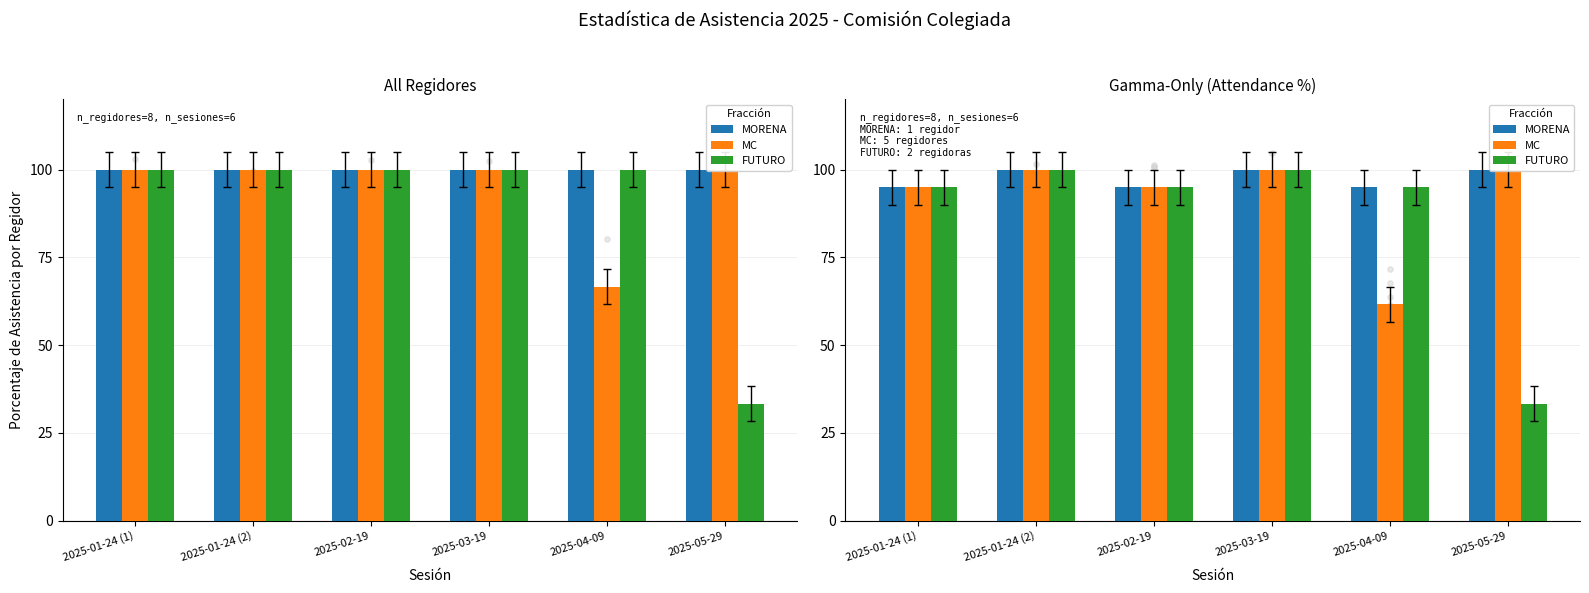

What are all the series names shown in the legend?

MORENA, MC, FUTURO